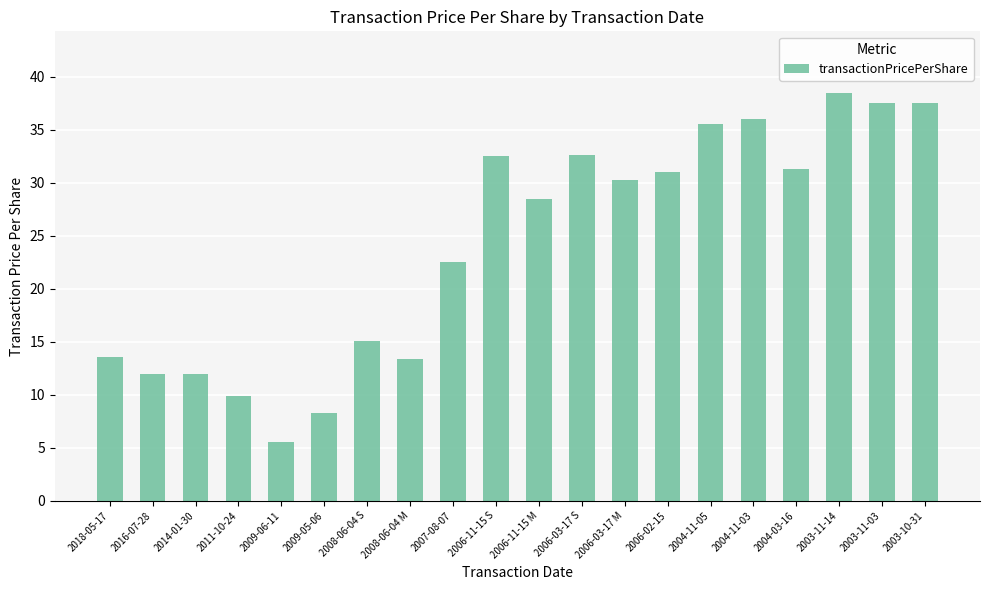

Approximately how many times larger is the value at 2009-05-06 compared to 2003-11-14?

0.2